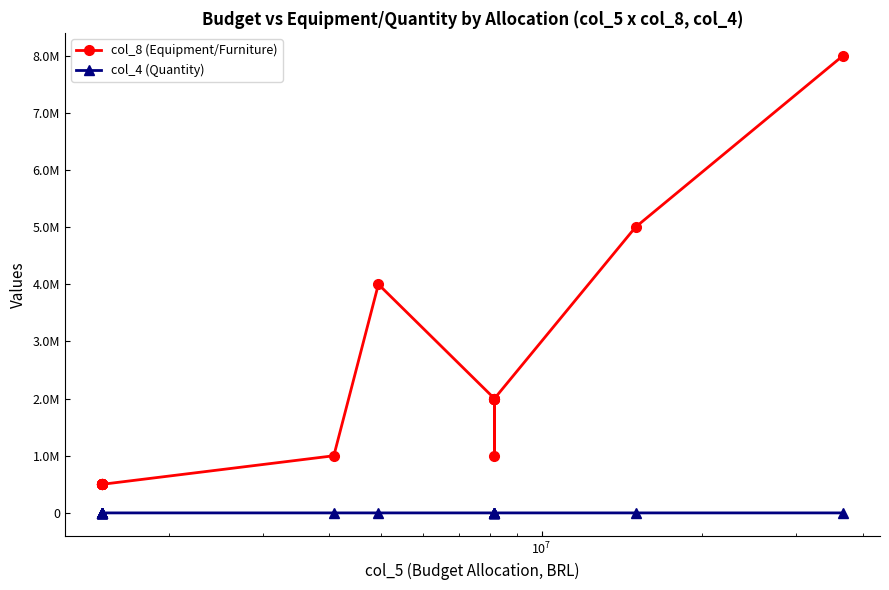

What is the difference between the second highest and second lowest values in the col_4 (Quantity) series?

9